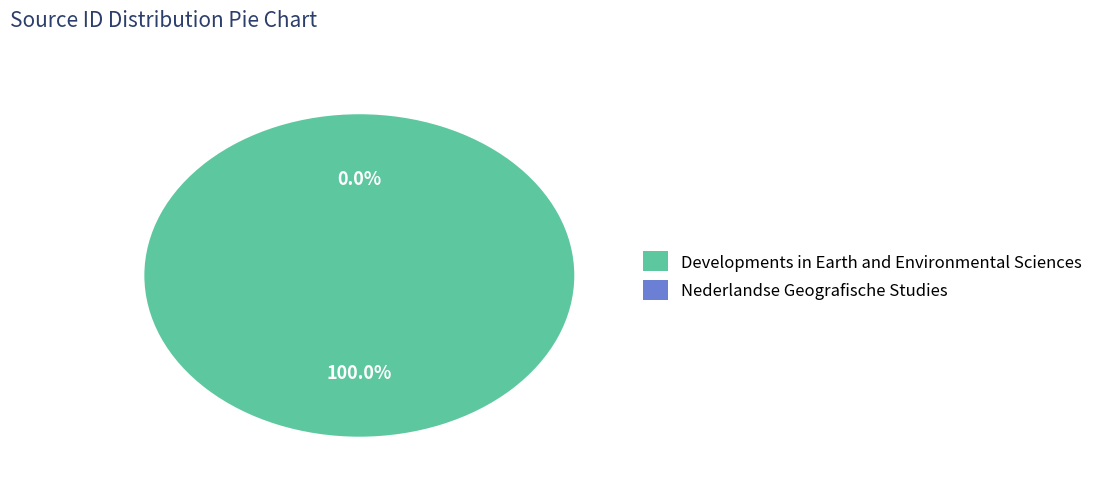

How many slices are in this pie chart?

2